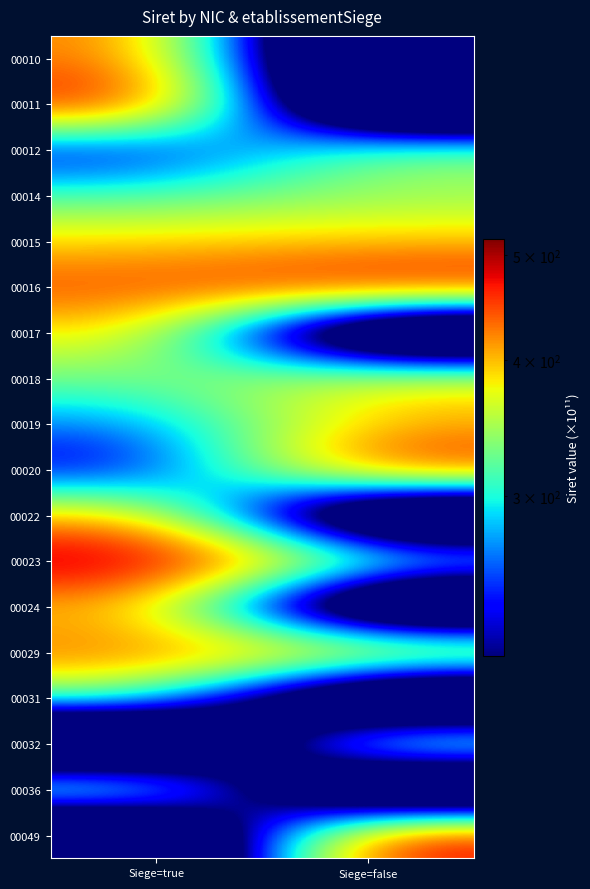

Which has a higher value, Siege=true or Siege=false?

Siege=true